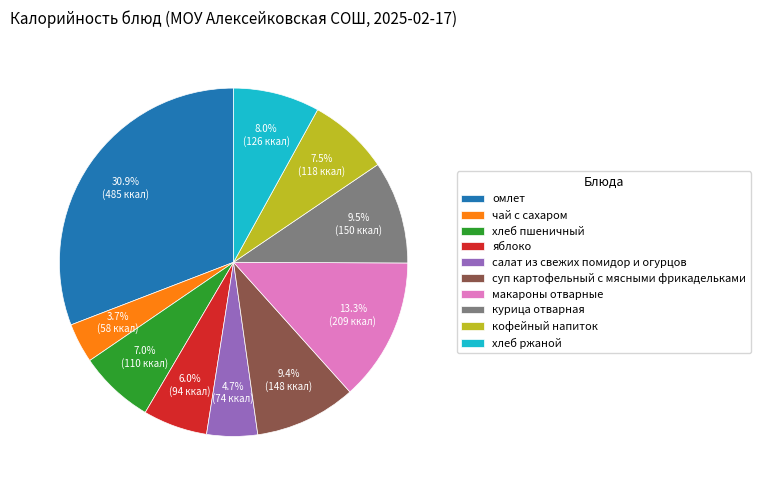

How many slices are in this pie chart?

10